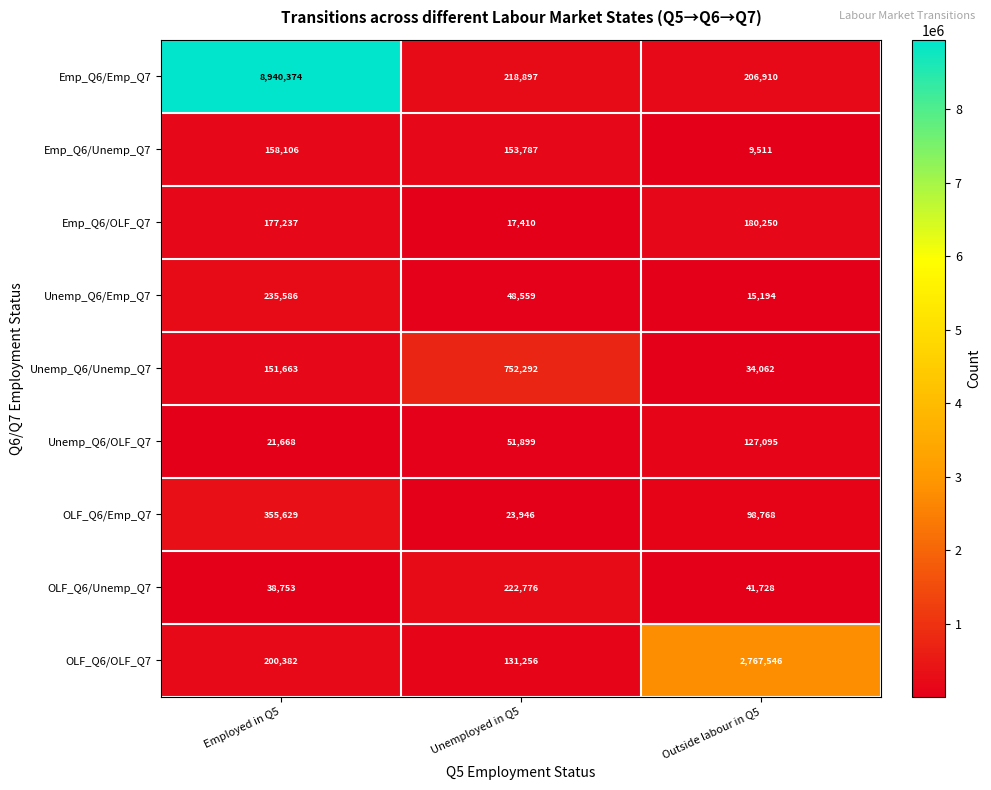

The value of Unemp_Q6/OLF_Q7 at Outside labour in Q5 is 167219. True or false?

False